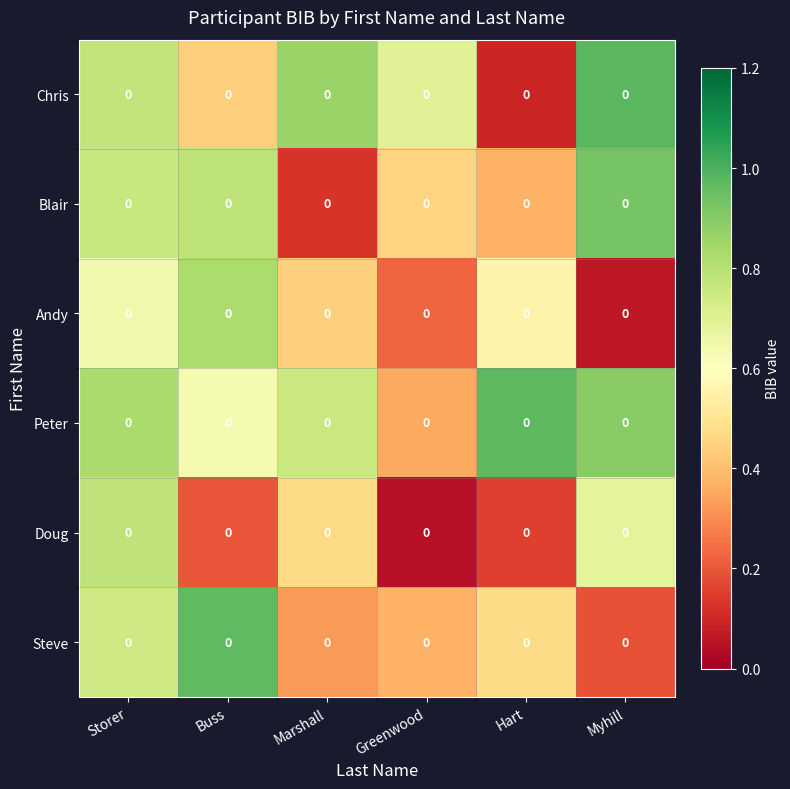

What is the highest value of the Andy series?

0.8